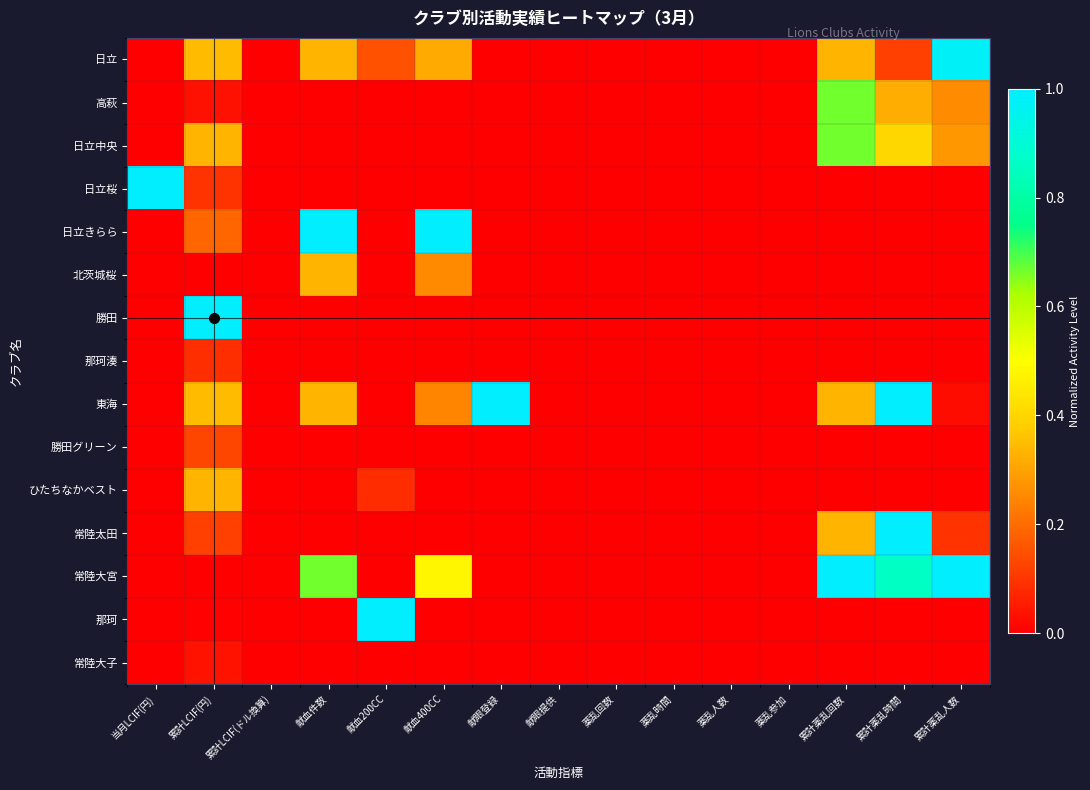

At how many categories does at least one series exceed 0?

9